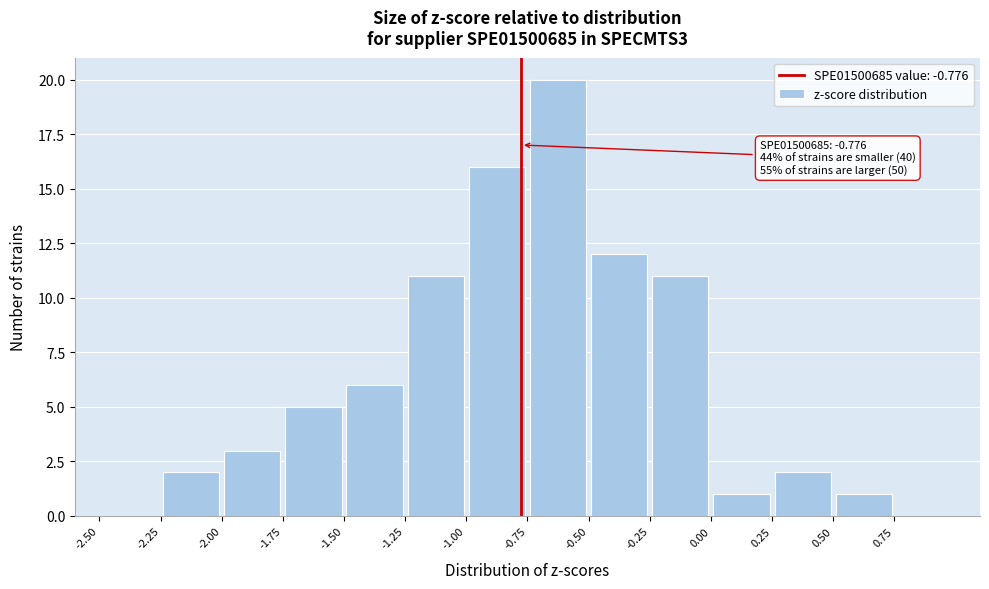

Over which range of the x-axis is the bar tallest?

-0.75 to -0.50